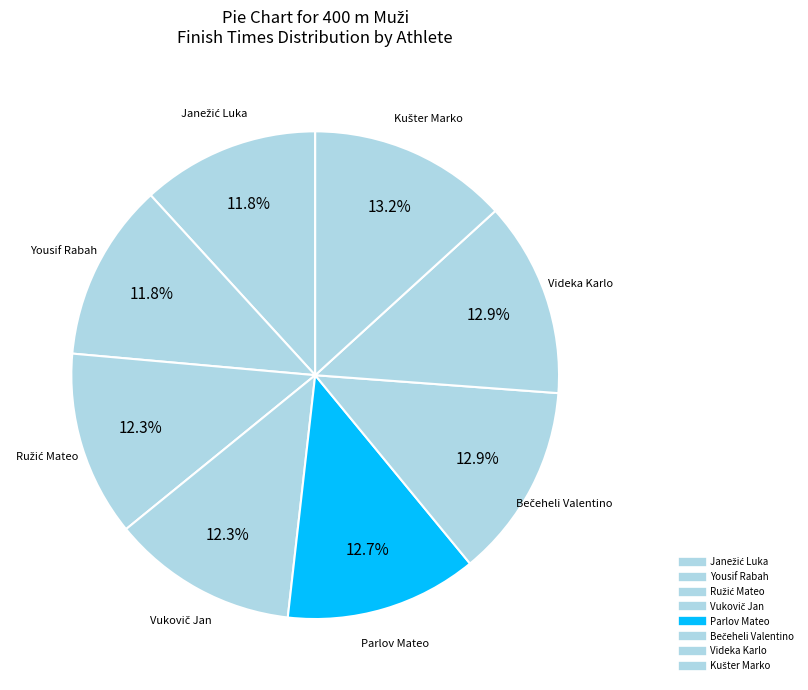

Which slice is the smallest?

Janežić Luka